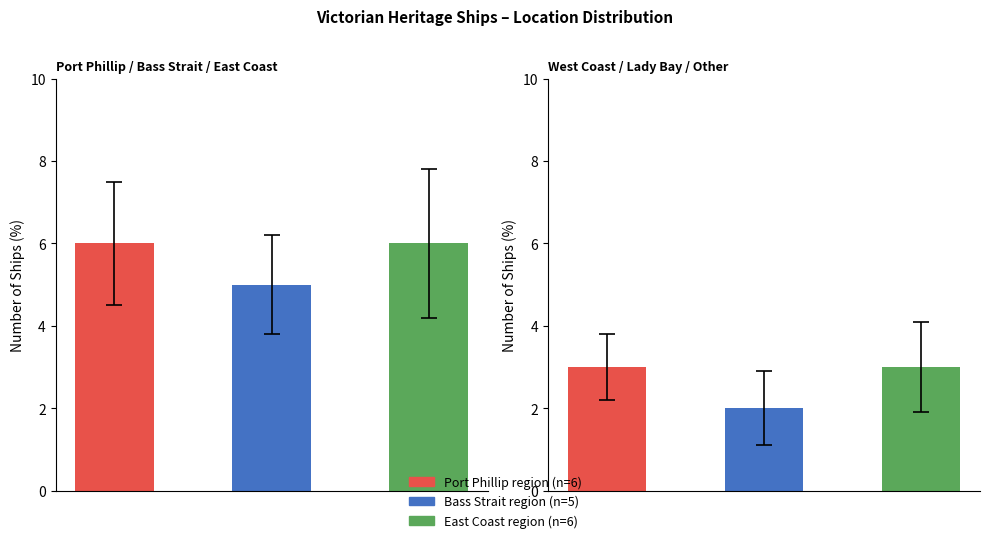

How many data points are above 5?

2